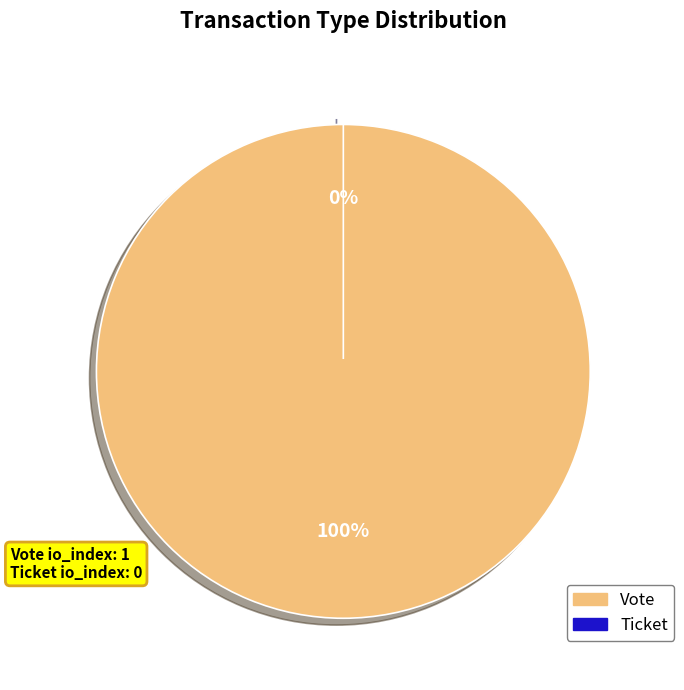

Is there any slice that represents more than half of the pie?

Yes